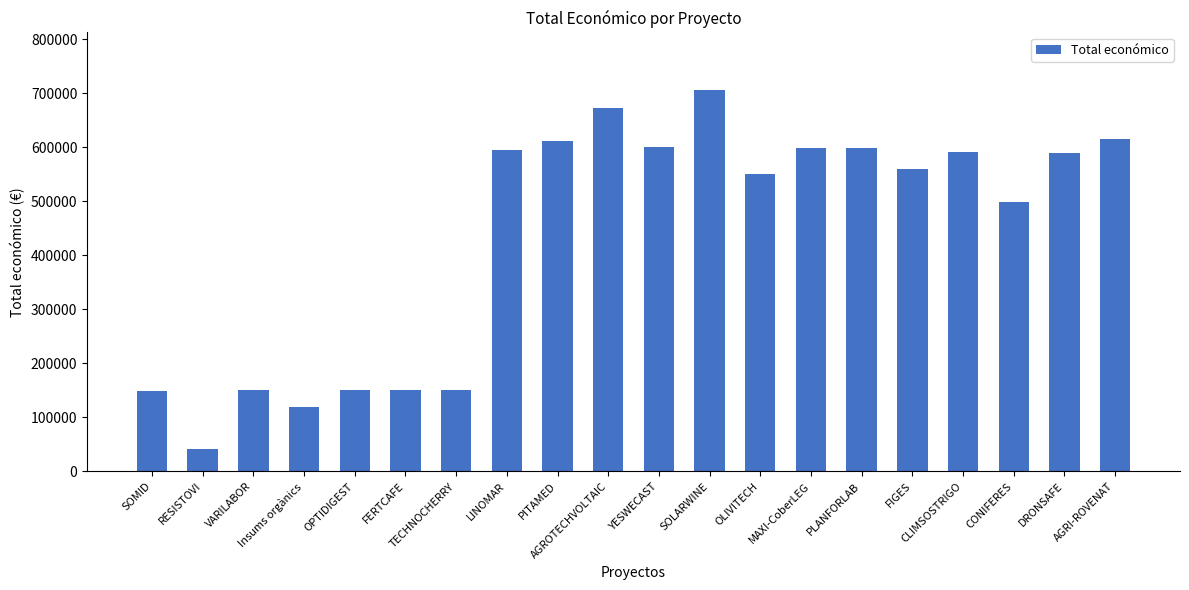

What is the label of the 7th bar from the left?

TECHNOCHERRY